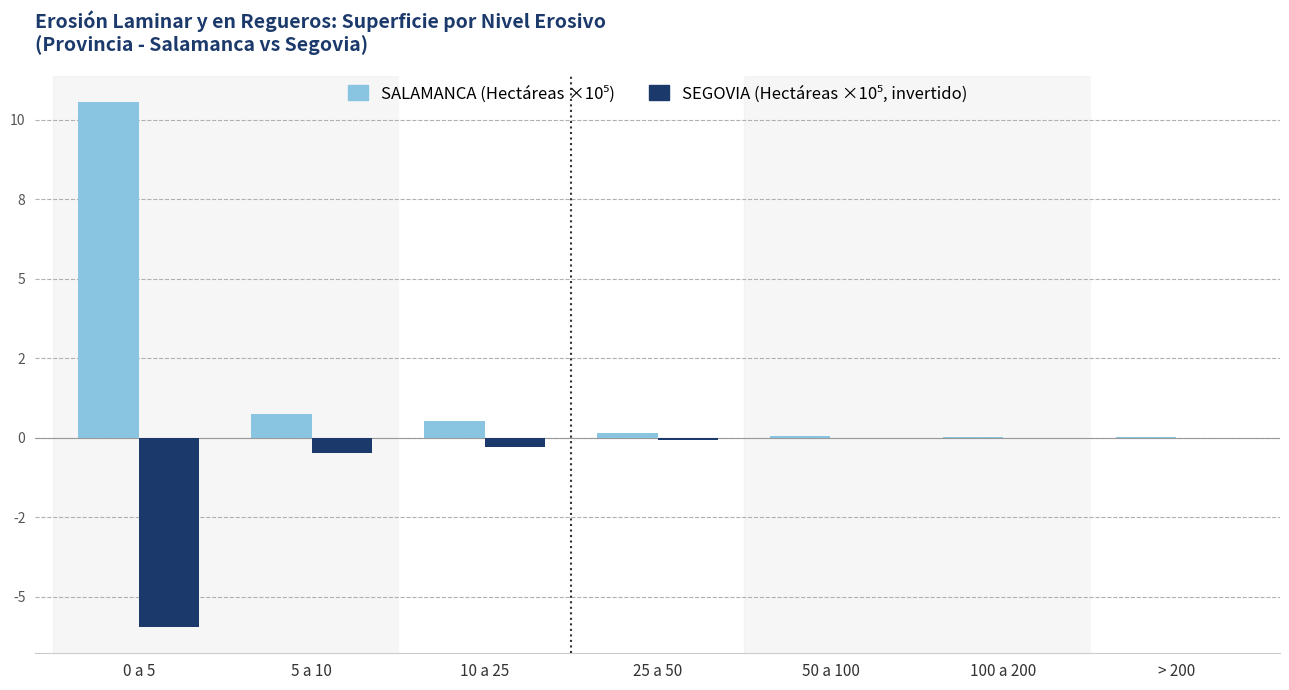

Are the bars horizontal?

No